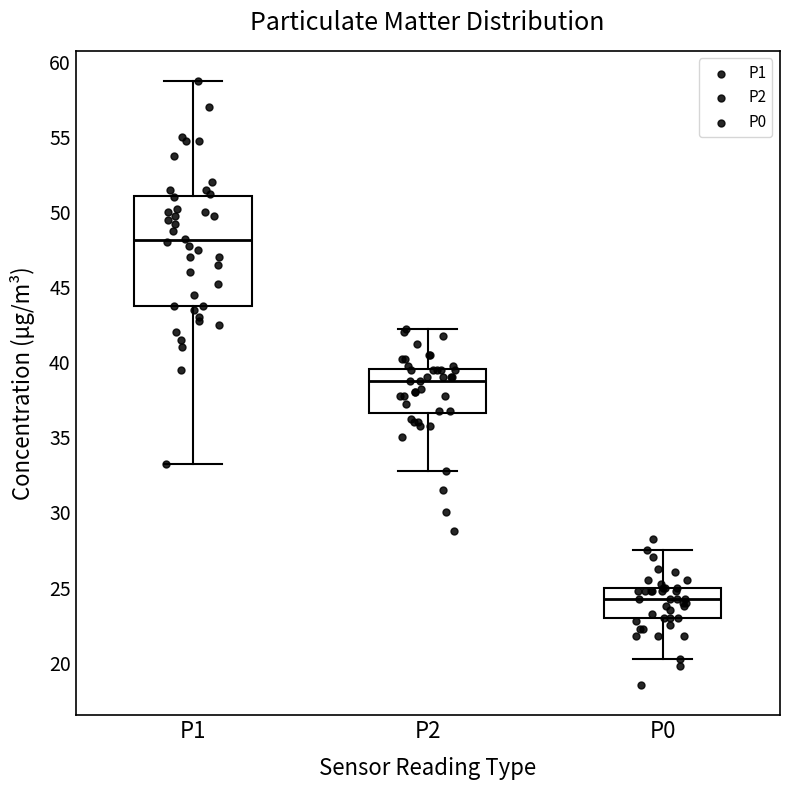

Which box is the tallest, from its lower edge to its upper edge?

P1